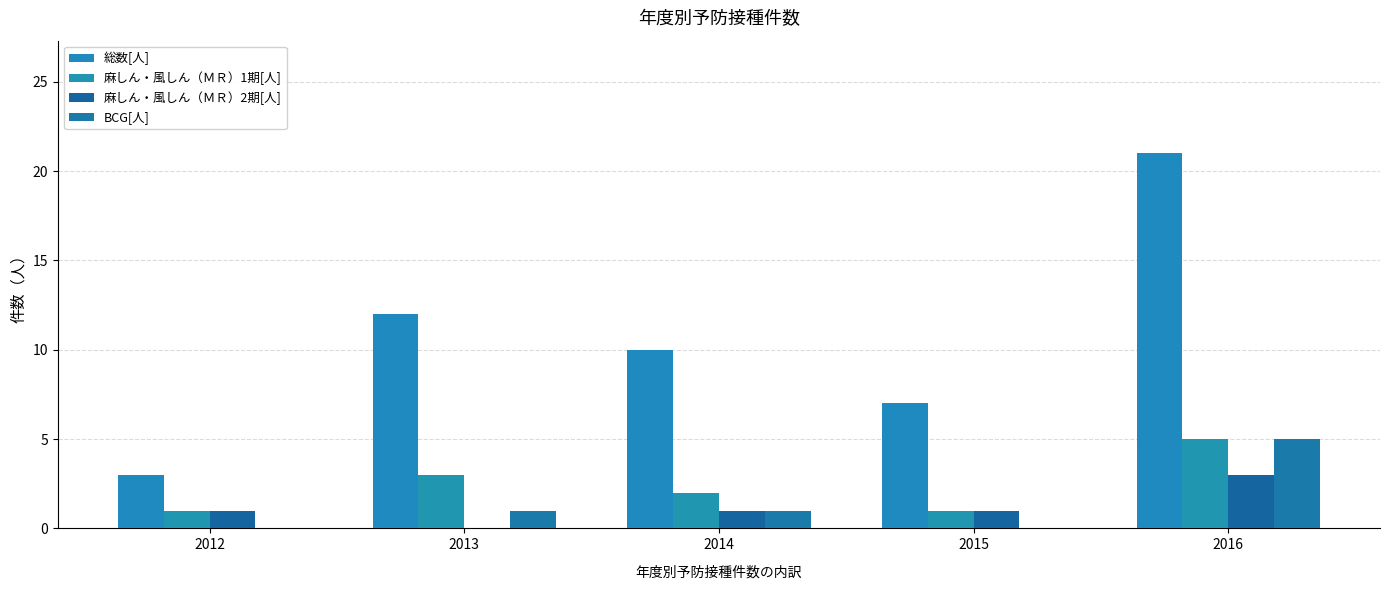

Read the BCG[人] value at 2013.

1